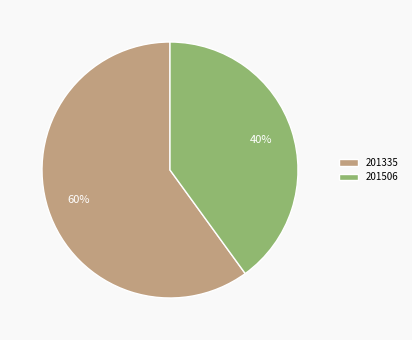

To the nearest percent, what is the combined percentage of 201335 and 201506?

100%